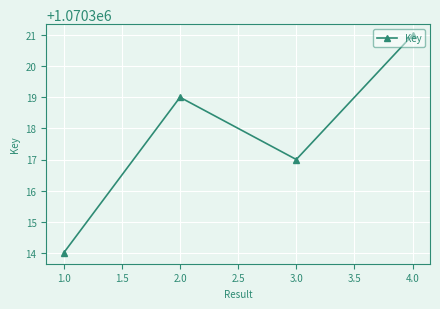

What is the change in value from 1.0 to 4.0?

+7